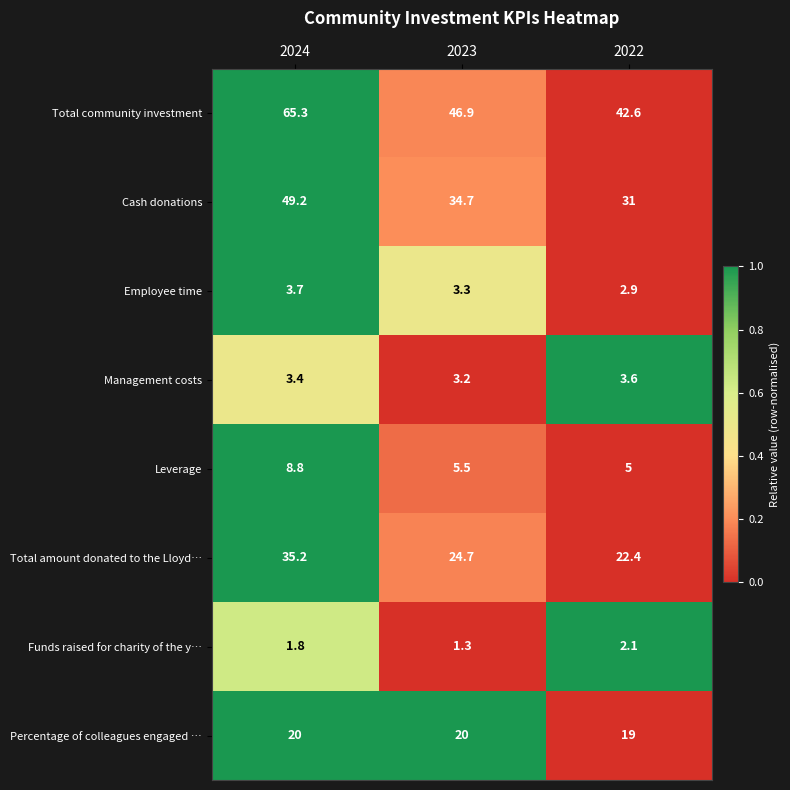

What is the difference between the maximum and second lowest values in the Leverage series?

3.3